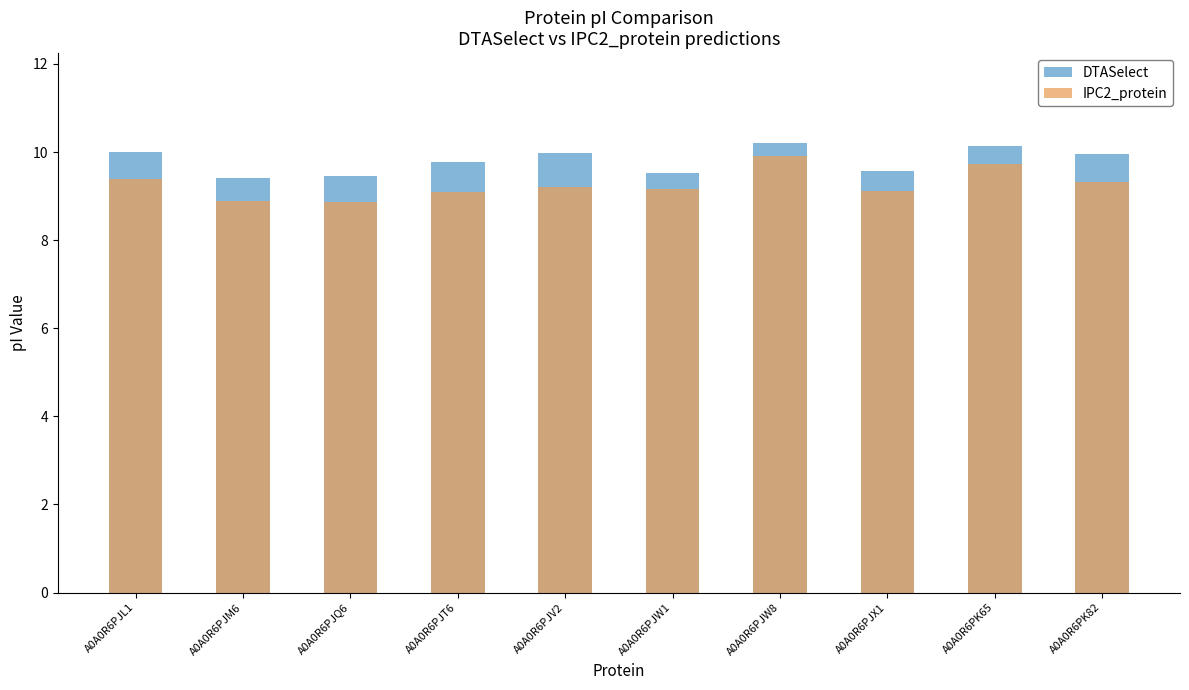

What is the spread (max minus min) of values at A0A0R6PJM6?

0.5